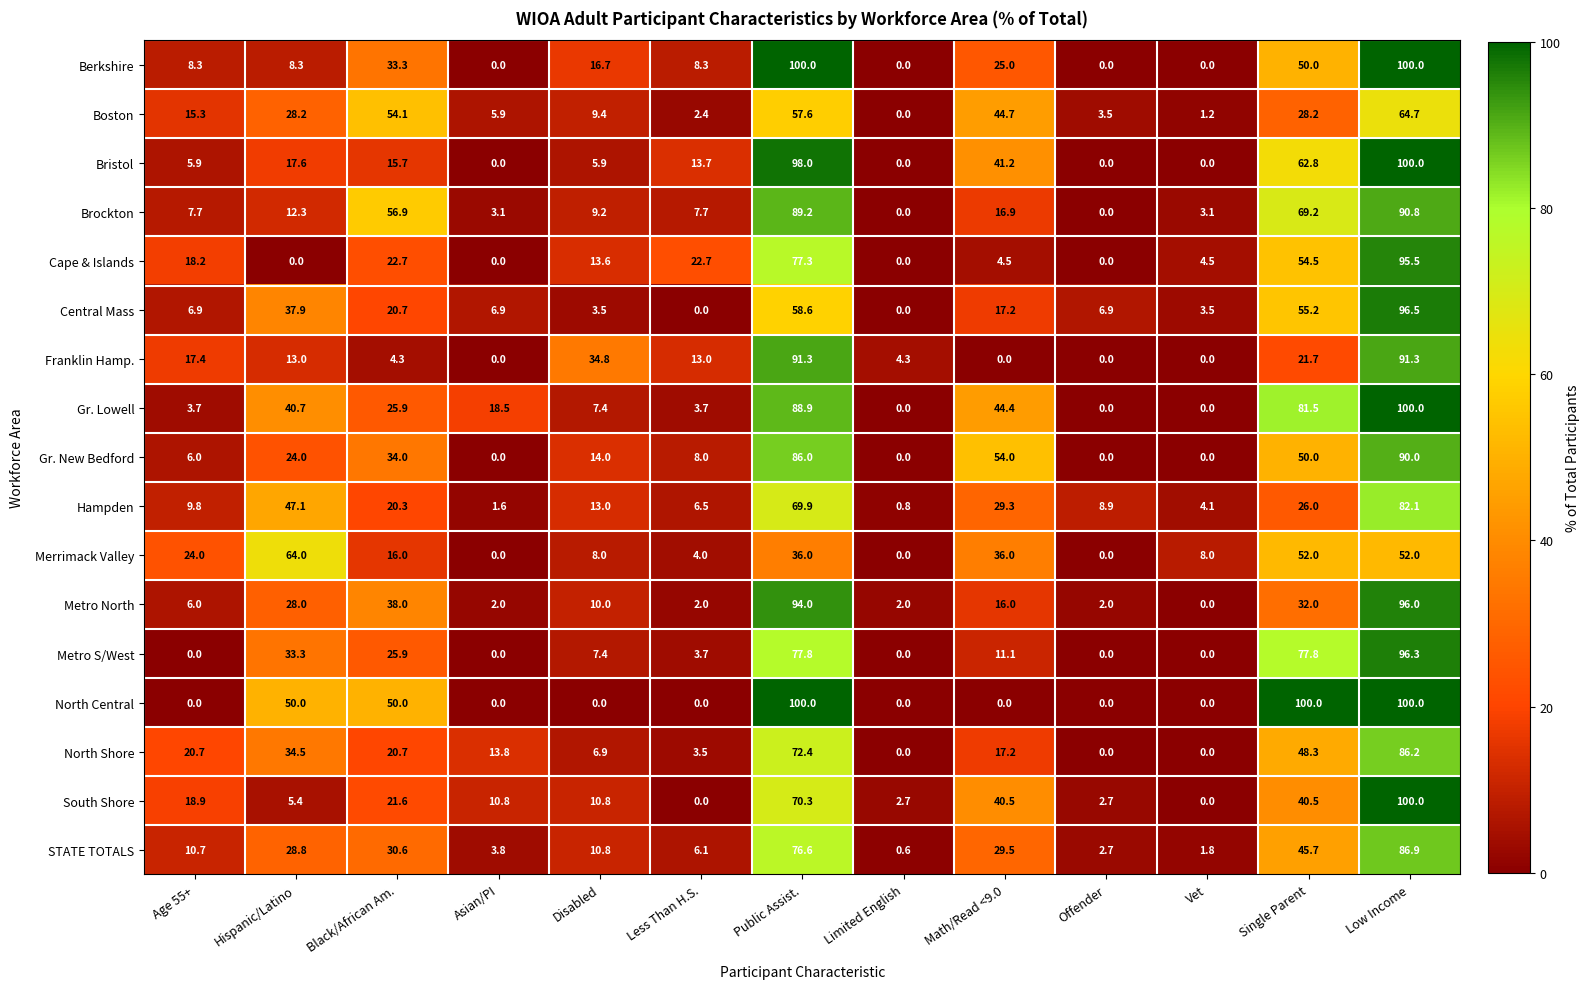

Which series has the largest total across all categories?

Gr. Lowell